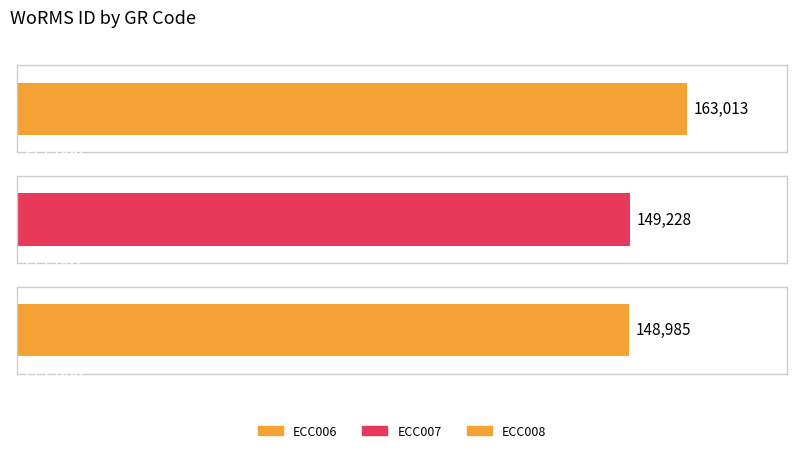

What is the change in value from ECC006 to ECC008?

-14028